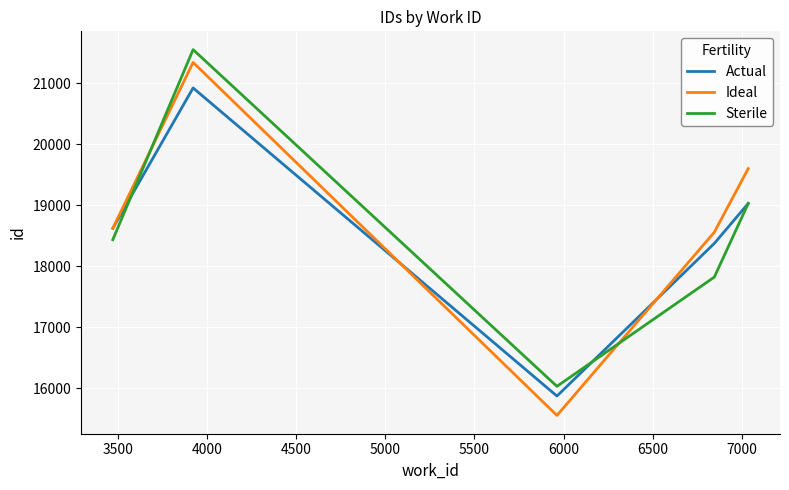

Which series has the largest range (max minus min)?

Ideal